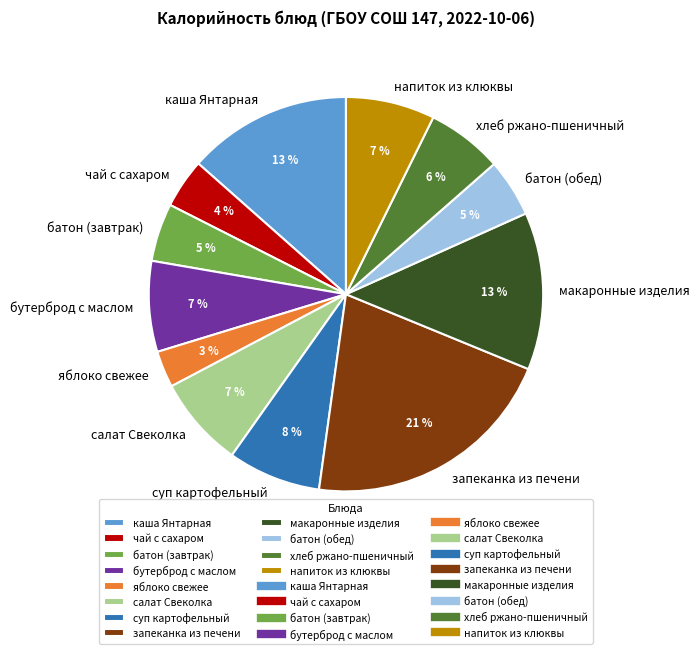

What is the largest slice in the pie chart?

запеканка из печени